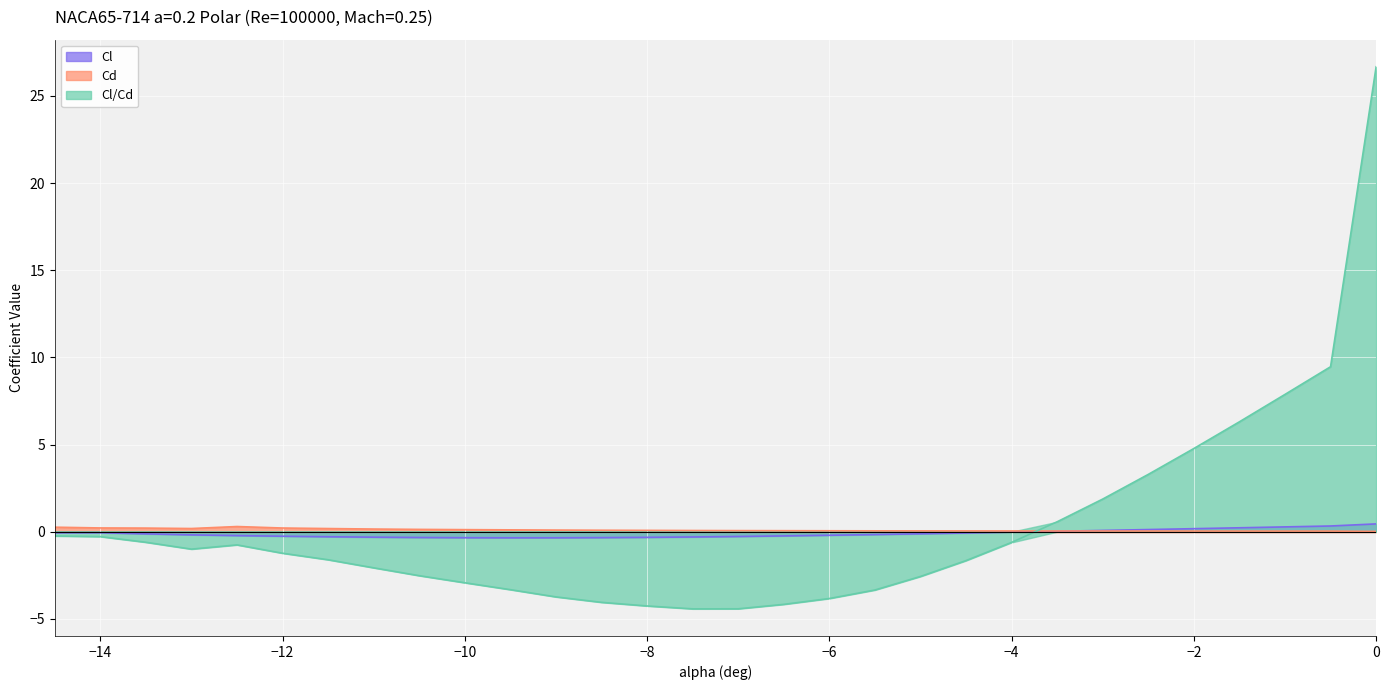

What value does the Cl series have at 0.0?

0.4